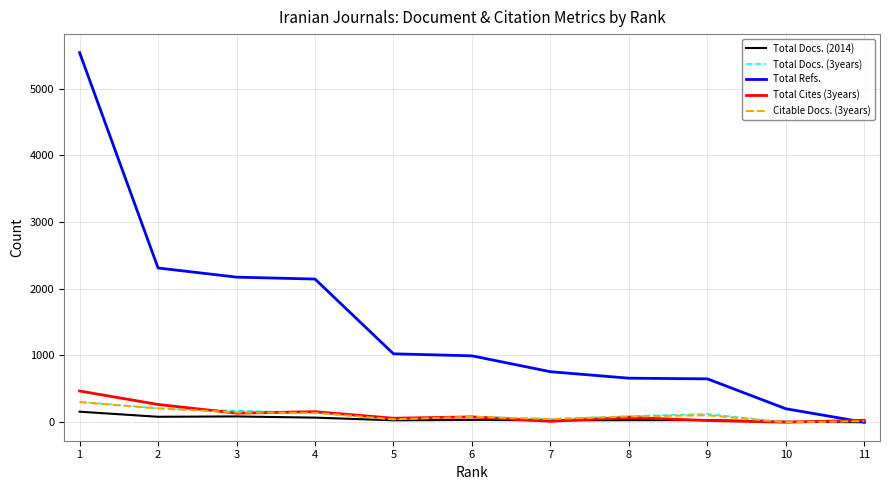

Between 2 and 6, which series saw the biggest shift?

Total Refs.